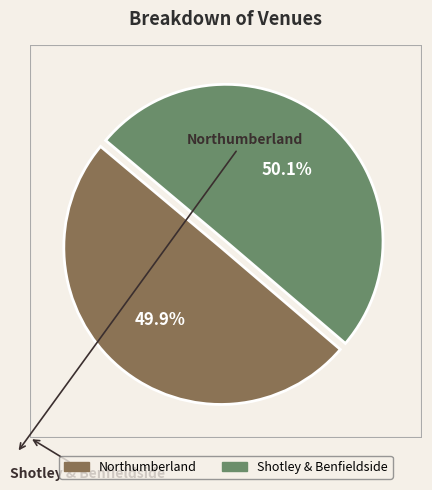

Is there any slice that represents more than half of the pie?

Yes